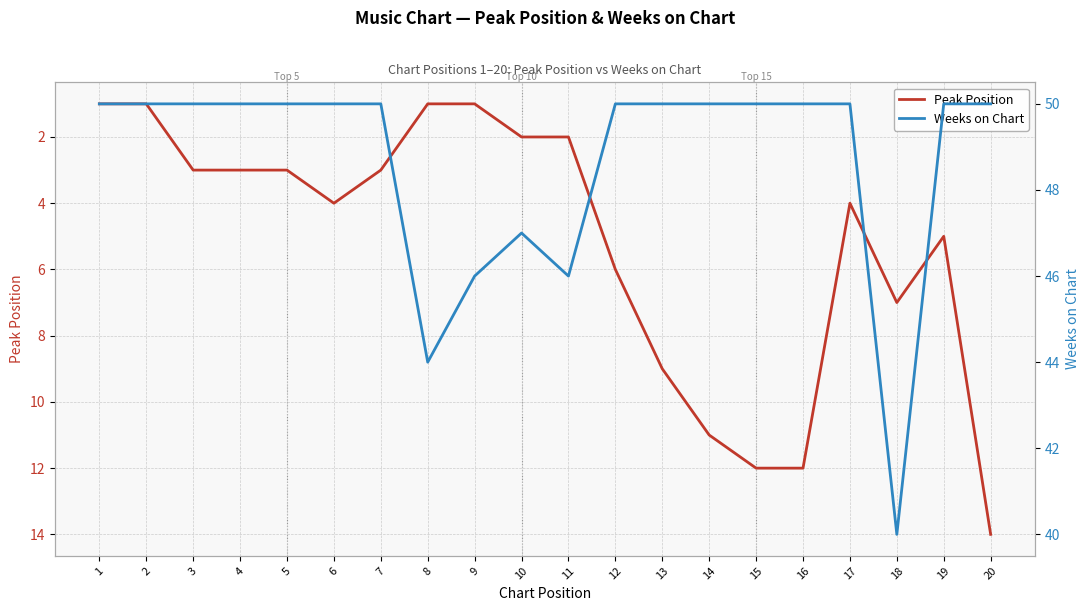

How many data points in Weeks on Chart are less than 50?

5